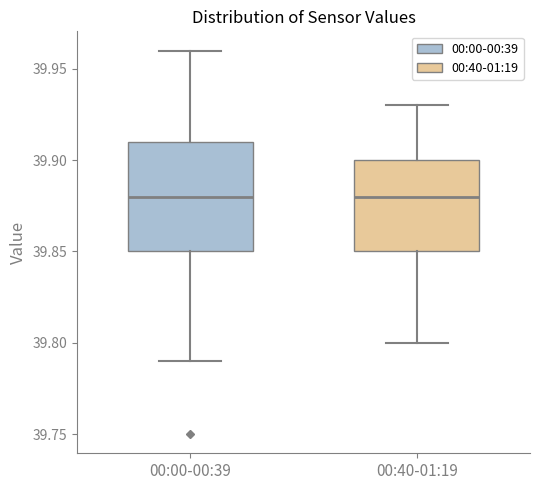

Reading left to right, read every box against the y-axis: the position of its median line, the range the box covers, and the ends of its whiskers. The values are not printed on the chart, so give them approximately, as read against the axis.

00:00-00:39: median 39.88, box 39.85 to 39.91, whiskers 39.79 to 39.96
00:40-01:19: median 39.88, box 39.85 to 39.90, whiskers 39.80 to 39.93